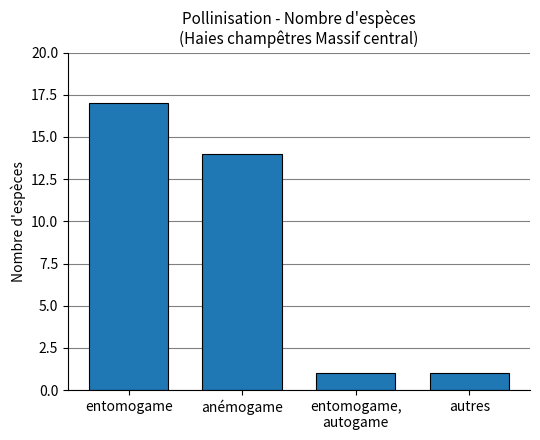

Which label corresponds to the largest value in the chart?

entomogame